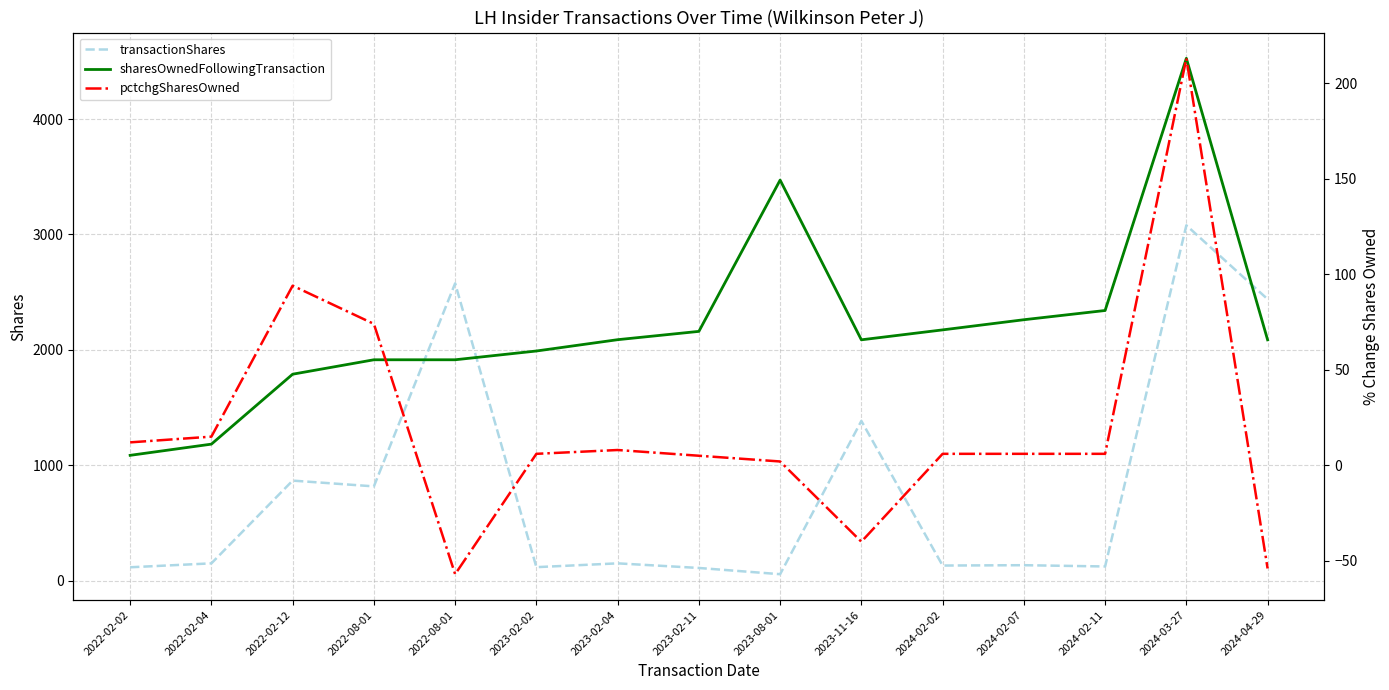

Rank the series by their maximum value, from highest to lowest.

sharesOwnedFollowingTransaction, transactionShares, pctchgSharesOwned